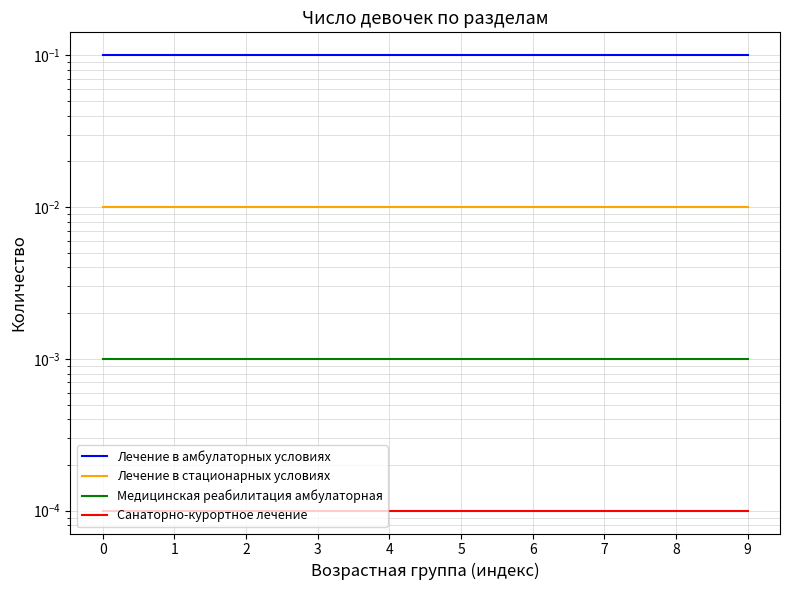

What are all the series names shown in the legend?

Лечение в амбулаторных условиях, Лечение в стационарных условиях, Медицинская реабилитация амбулаторная, Санаторно-курортное лечение